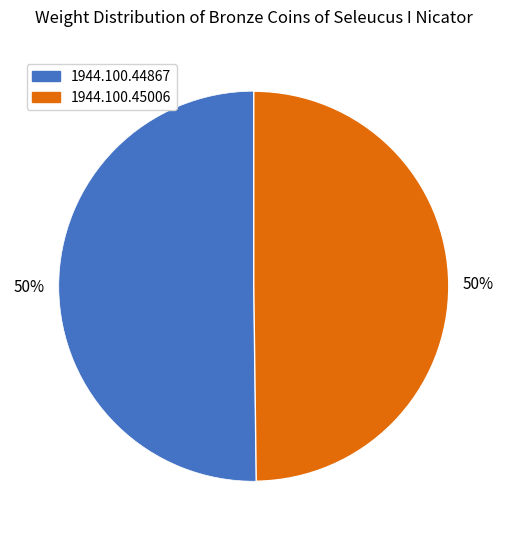

True or false: 1944.100.44867 accounts for 50% of the total.

True